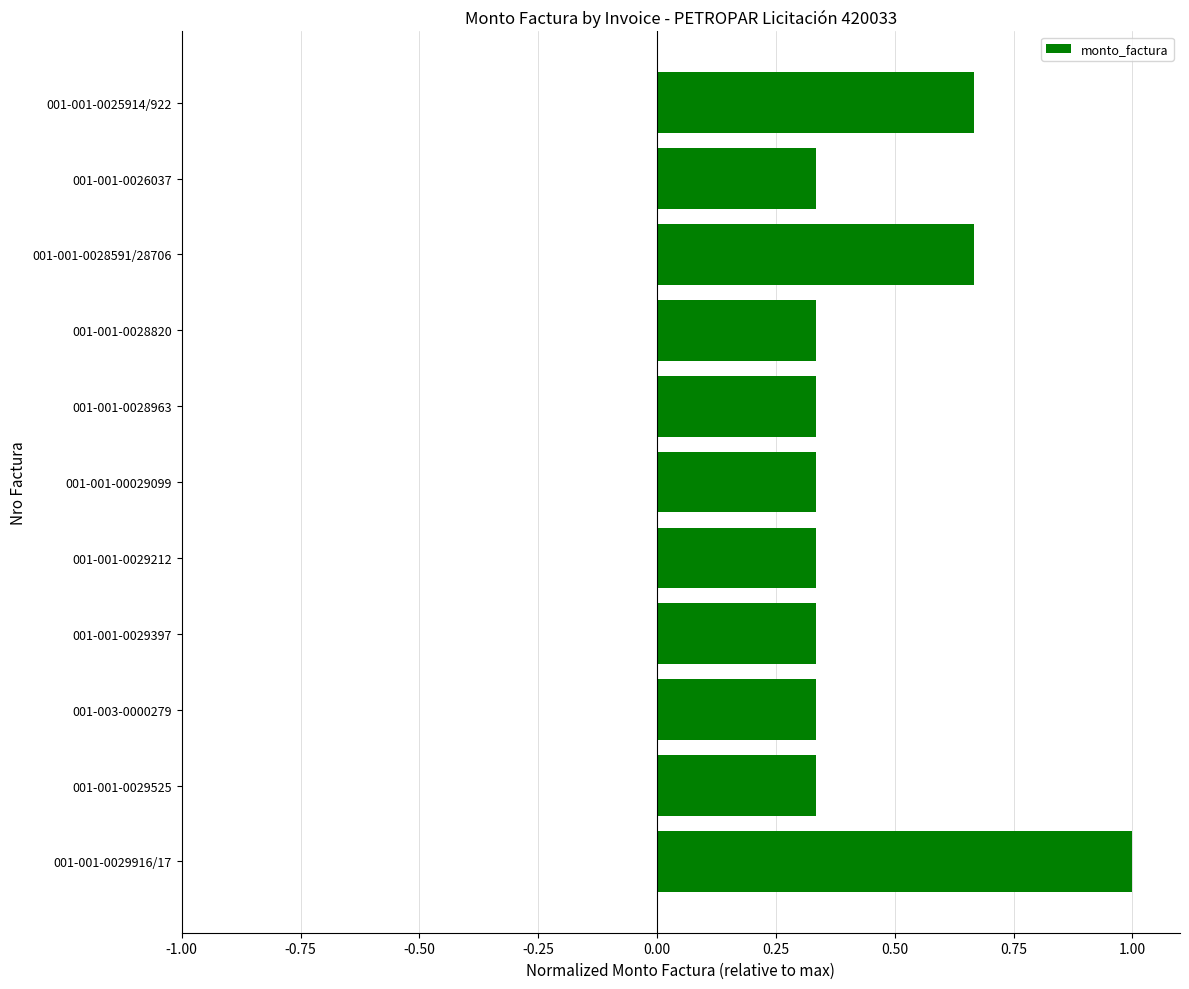

What is the sum of all values?

5.0